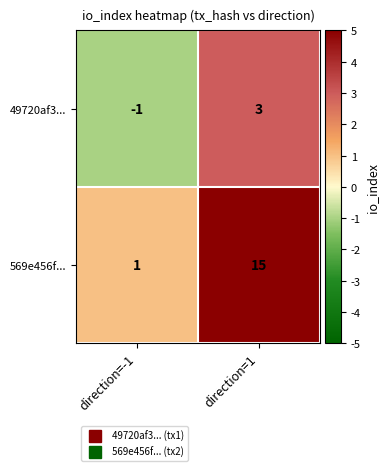

Which series changed the most between direction=-1 and direction=1?

569e456f...